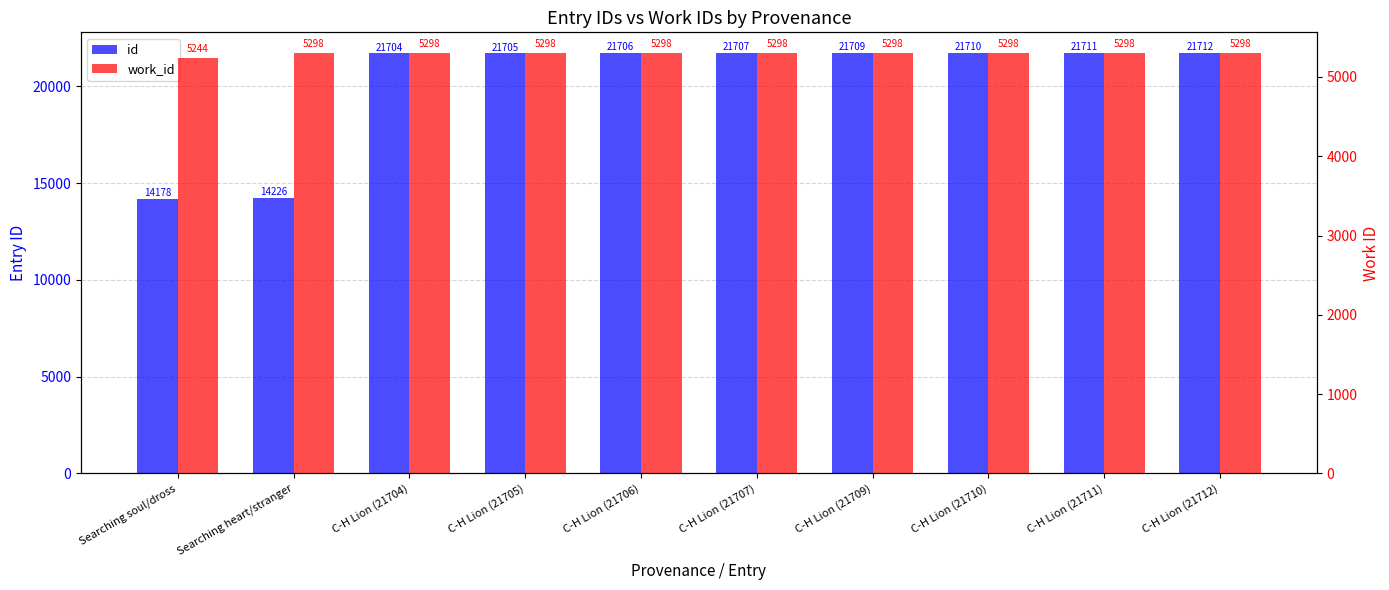

What is the label of the 8th bar from the left?

C-H Lion (21710)